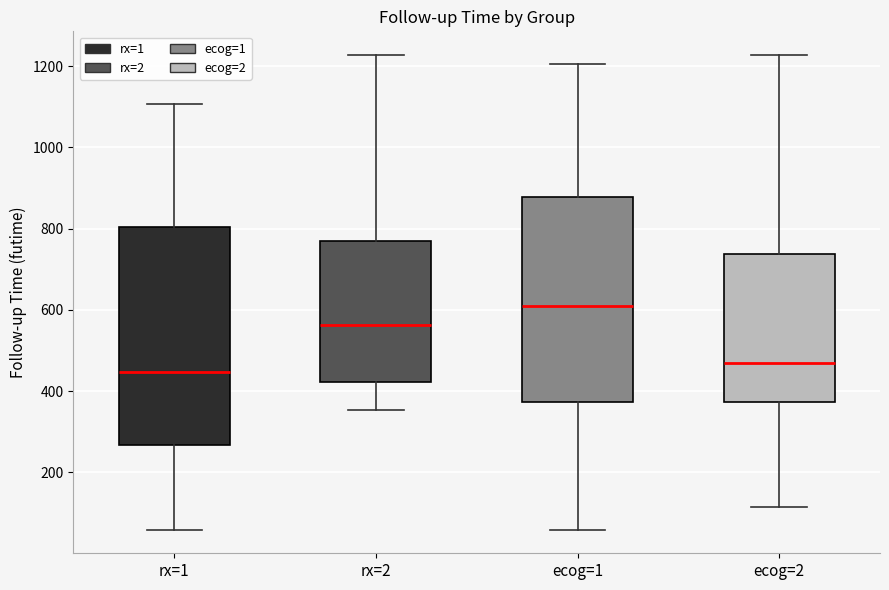

Reading left to right, read every box against the y-axis: the position of its median line, the range the box covers, and the ends of its whiskers. The values are not printed on the chart, so give them approximately, as read against the axis.

rx=1: median 440, box 260 to 800, whiskers 60 to 1100
rx=2: median 560, box 420 to 780, whiskers 360 to 1220
ecog=1: median 620, box 380 to 880, whiskers 60 to 1200
ecog=2: median 460, box 380 to 740, whiskers 120 to 1220